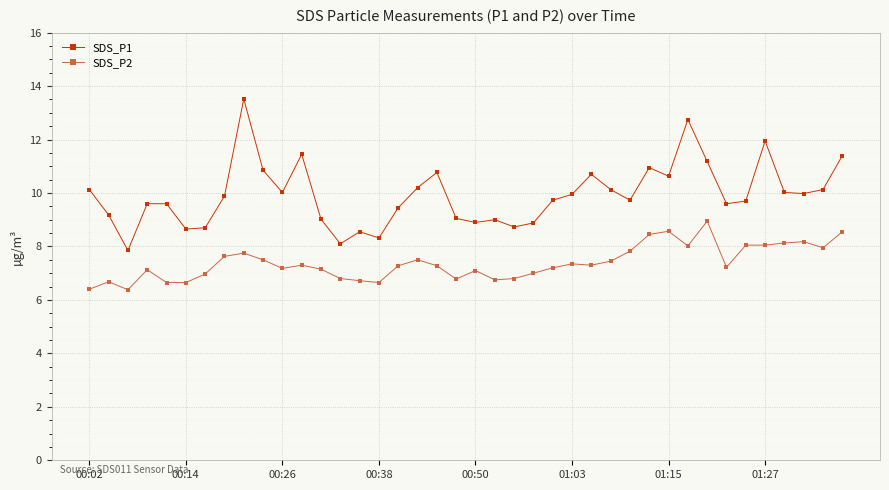

Which series has the largest total across all categories?

SDS_P1